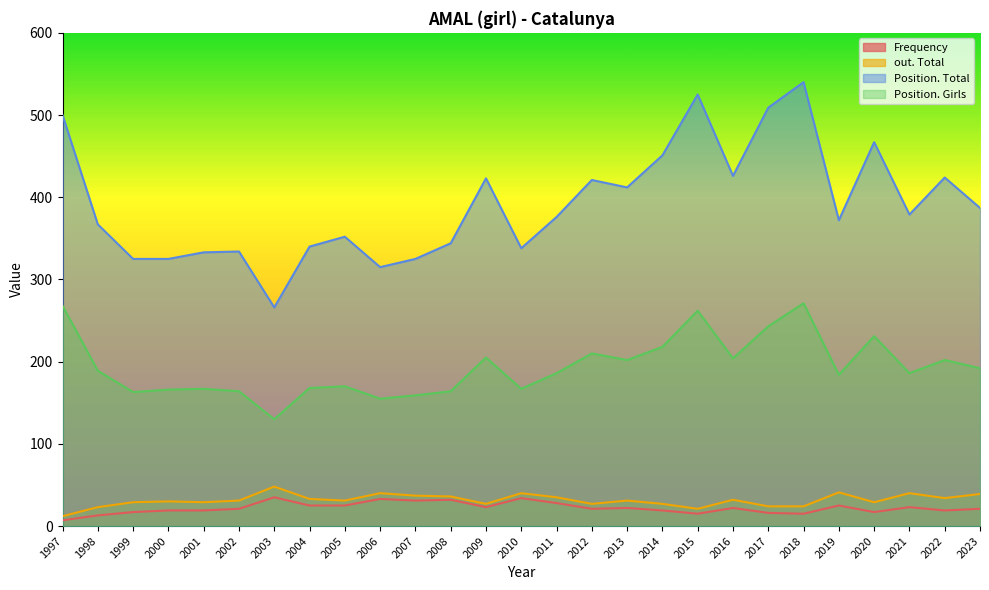

At which label does Frequency reach its minimum?

1997